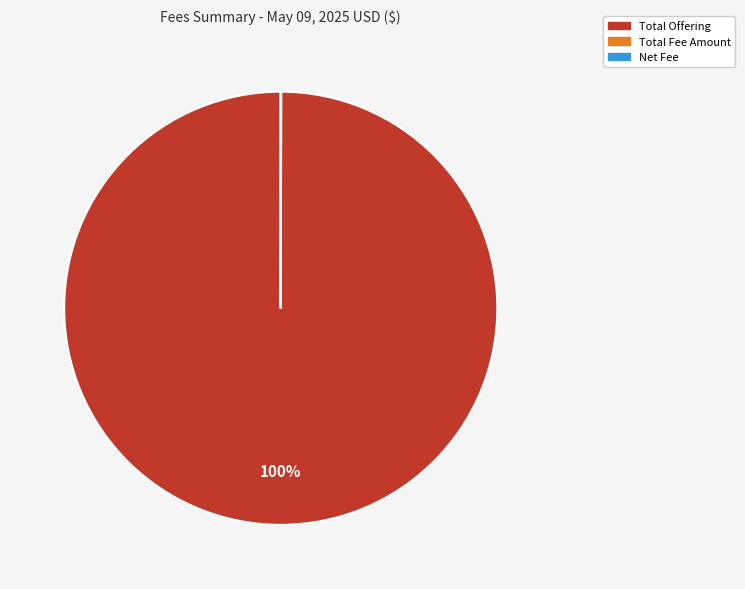

Which category has the biggest portion of the pie?

Total Offering